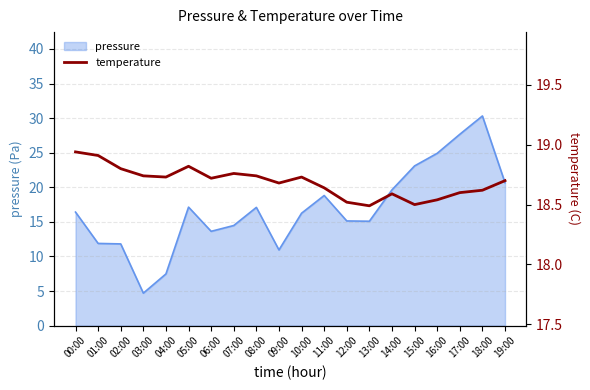

How many interior local peaks (higher than both neighbors) does the data have?

4